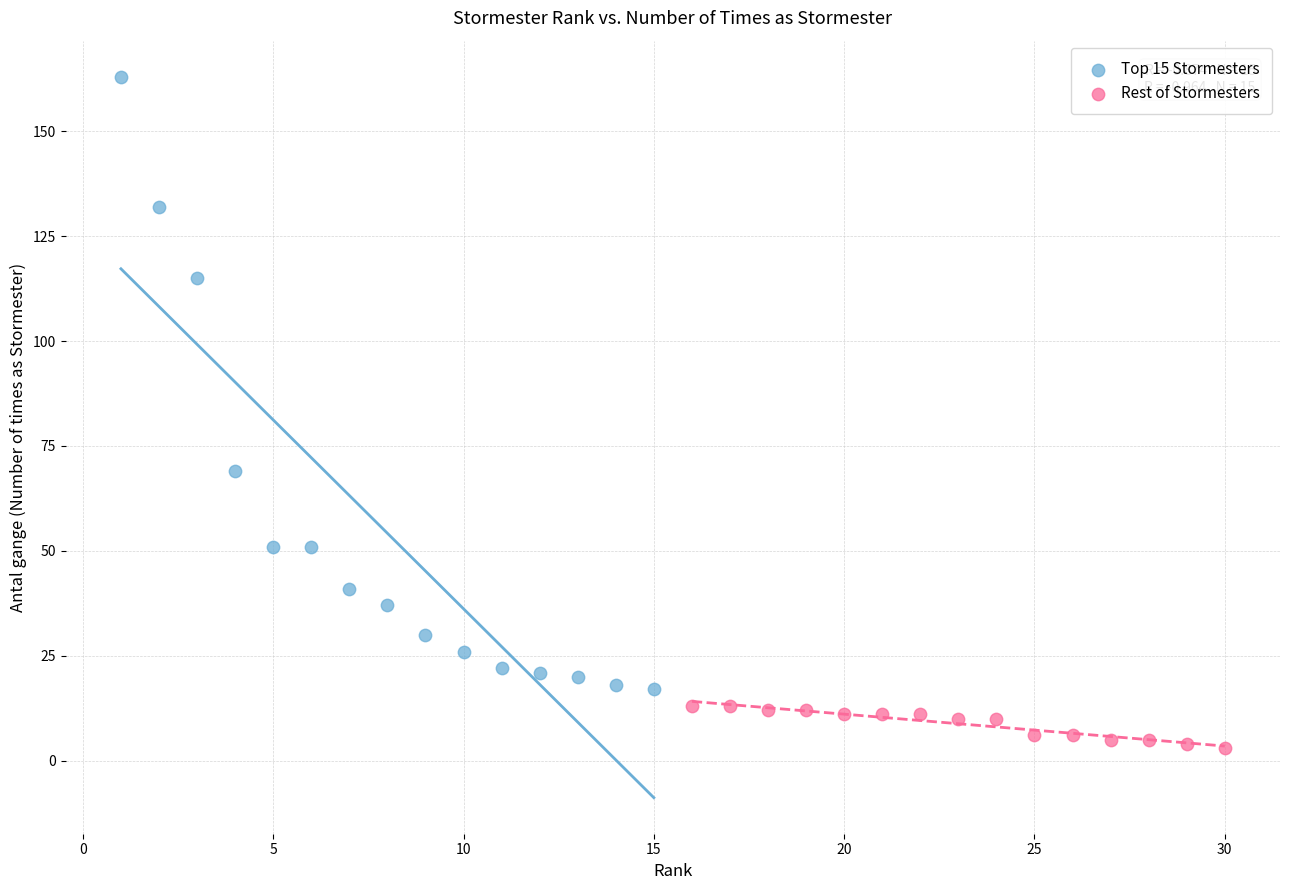

Which series reaches the maximum Y coordinate?

Top 15 Stormesters